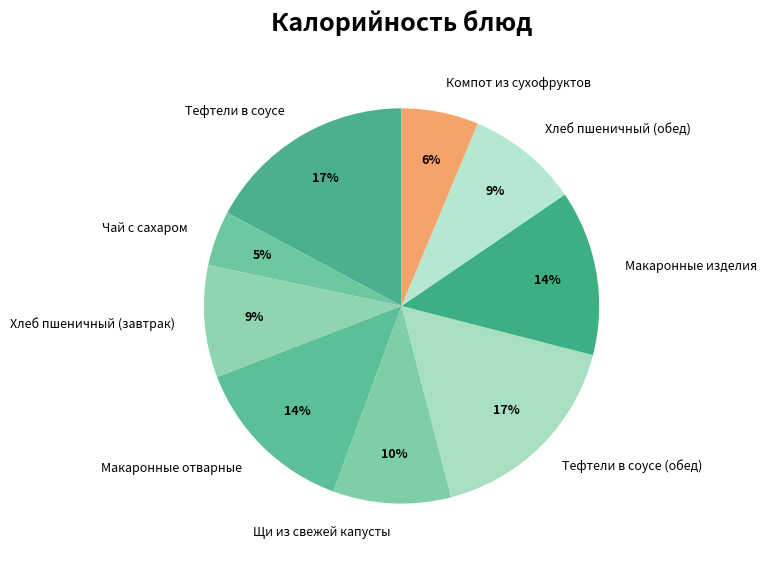

To the nearest percent, what is the average slice percentage?

11%